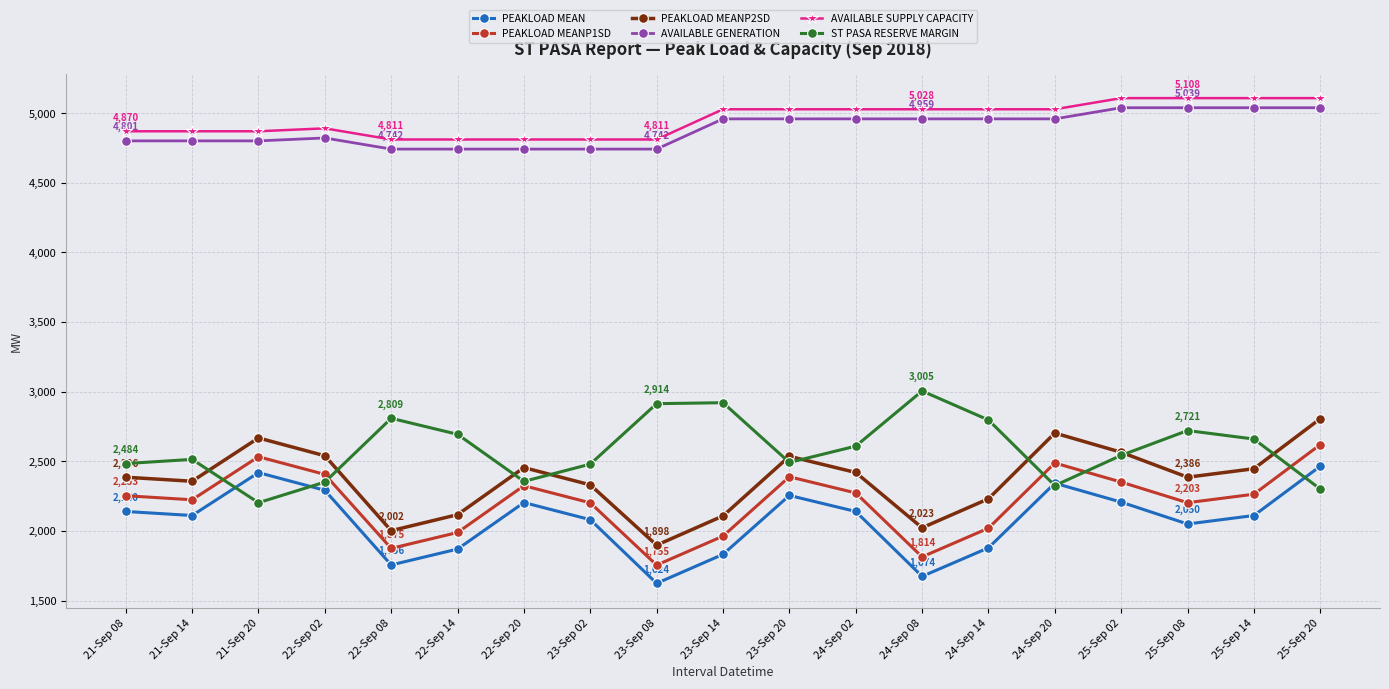

What is the sum of the AVAILABLE GENERATION values at 24-Sep 08 and 22-Sep 20?

9701